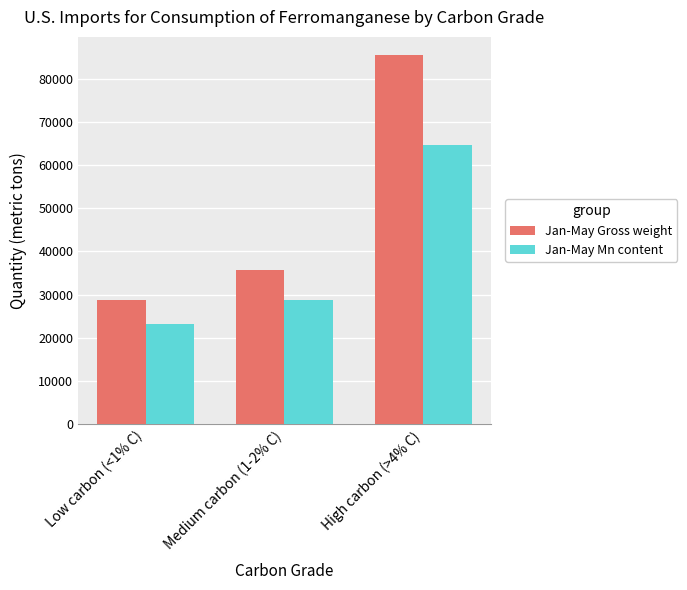

What is the smallest value displayed?

23300